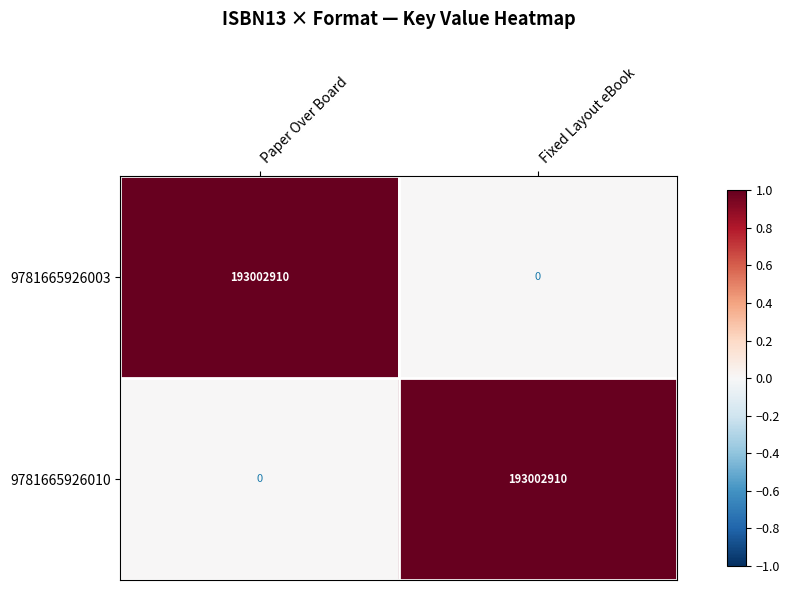

What is the sum of the 9781665926003 values at Paper Over Board and Fixed Layout eBook?

193002910